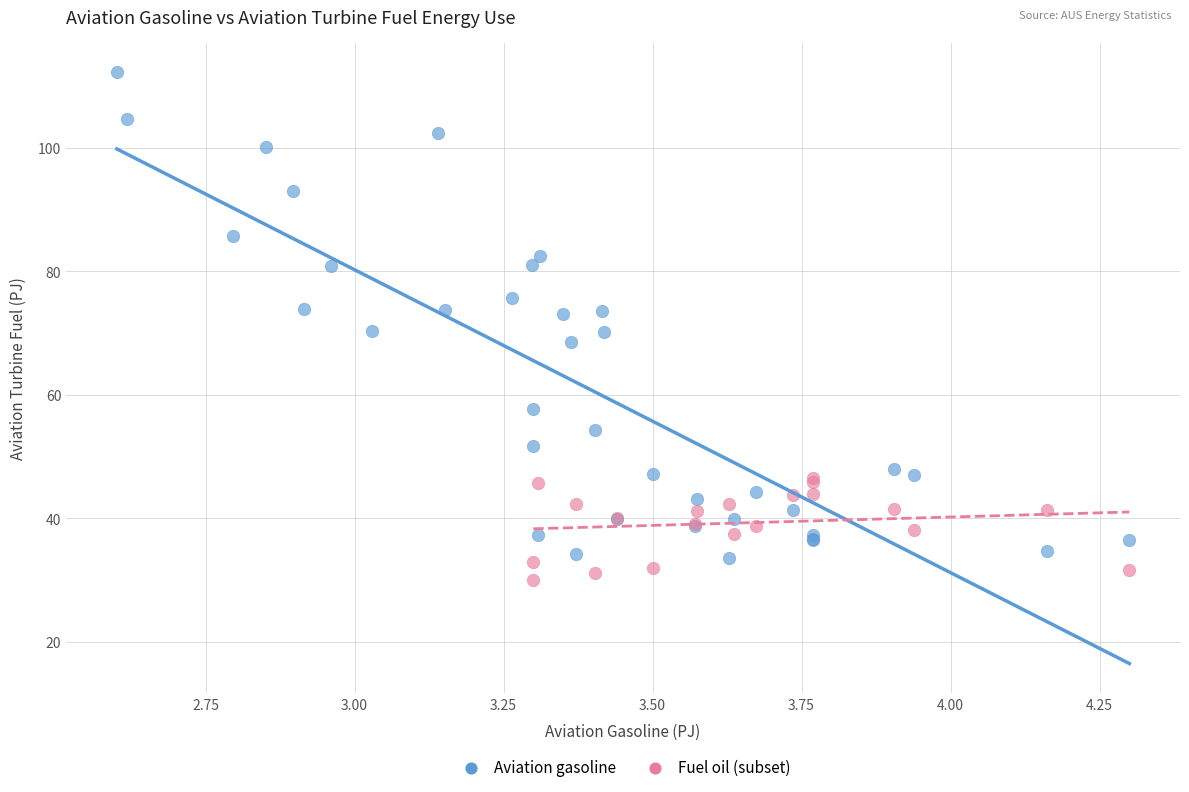

Which series reaches the maximum Y coordinate?

Aviation gasoline